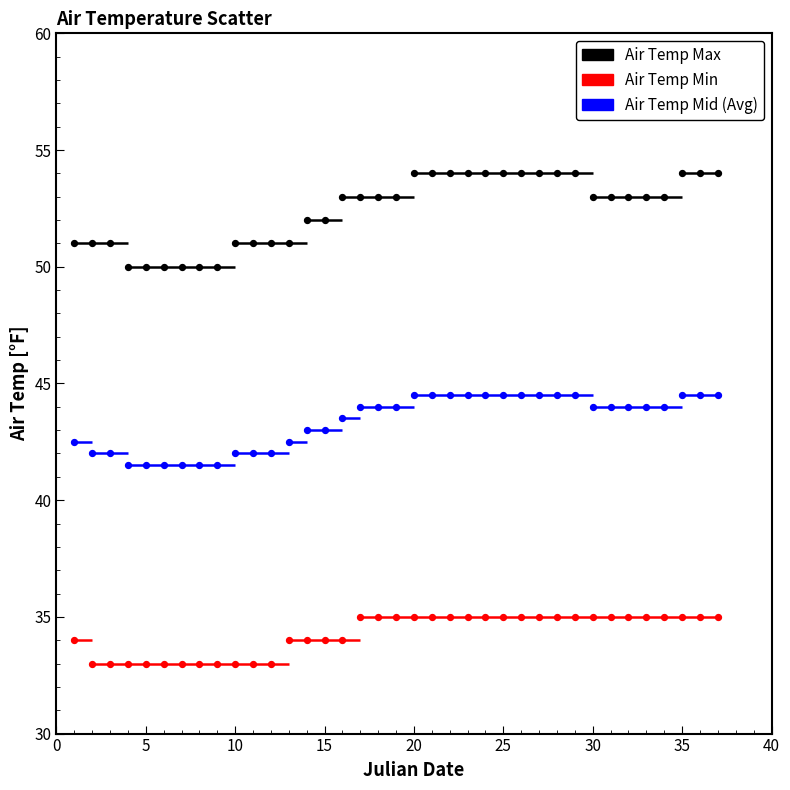

Across all data points, what is the range of Y values (max minus min)?

21.0